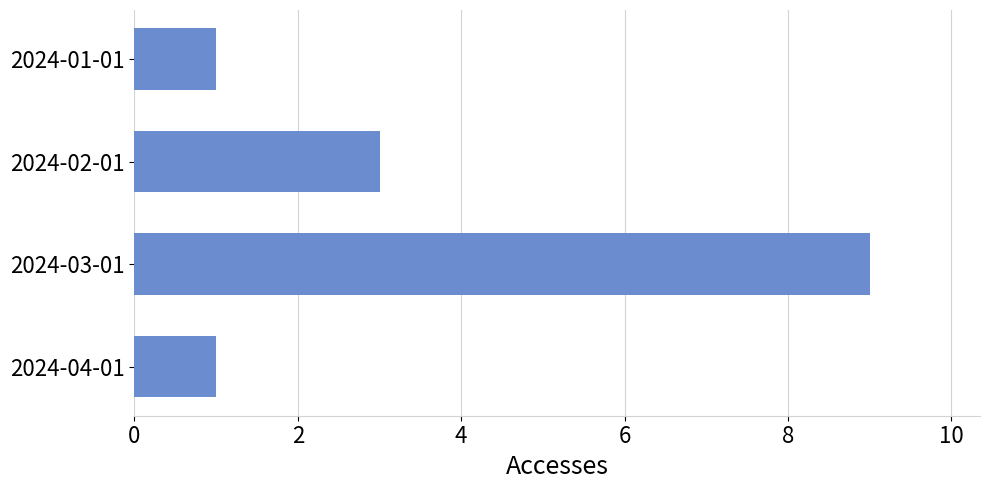

Approximately how many times larger is the value at 2024-04-01 compared to 2024-02-01?

0.3